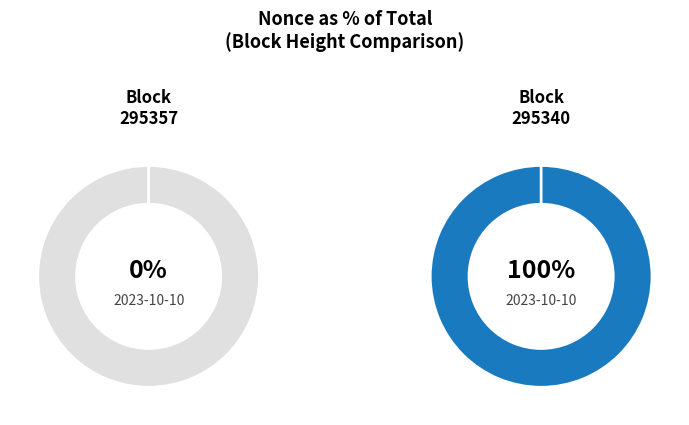

How many segments does this pie chart have?

2